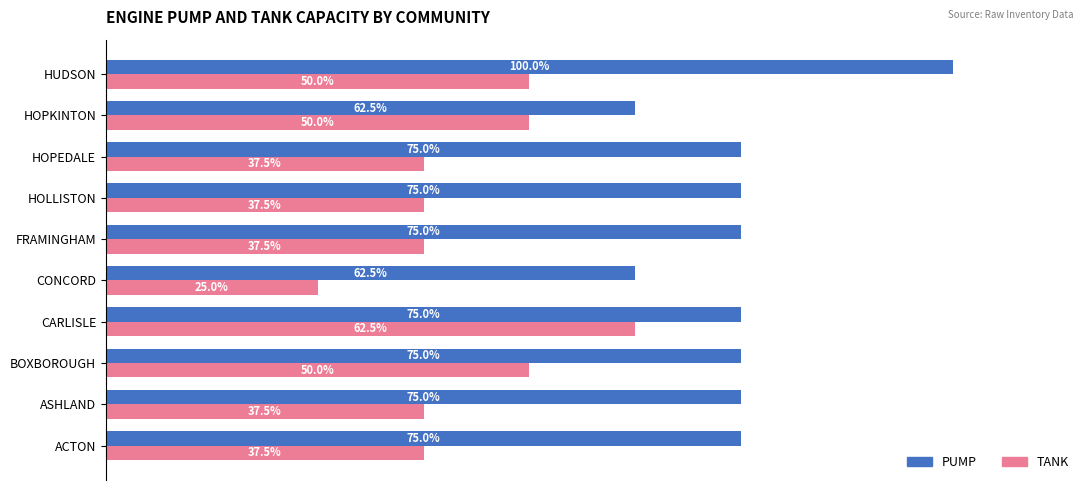

Which category has the lowest value across all series?

CONCORD